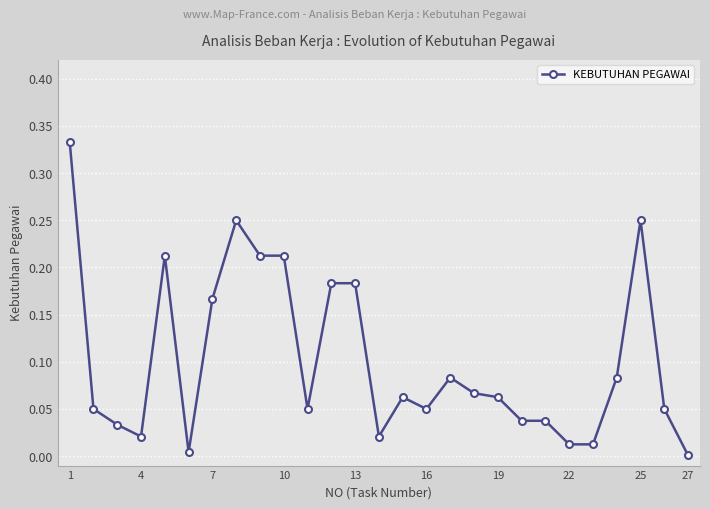

How many categories are shown in the chart?

27